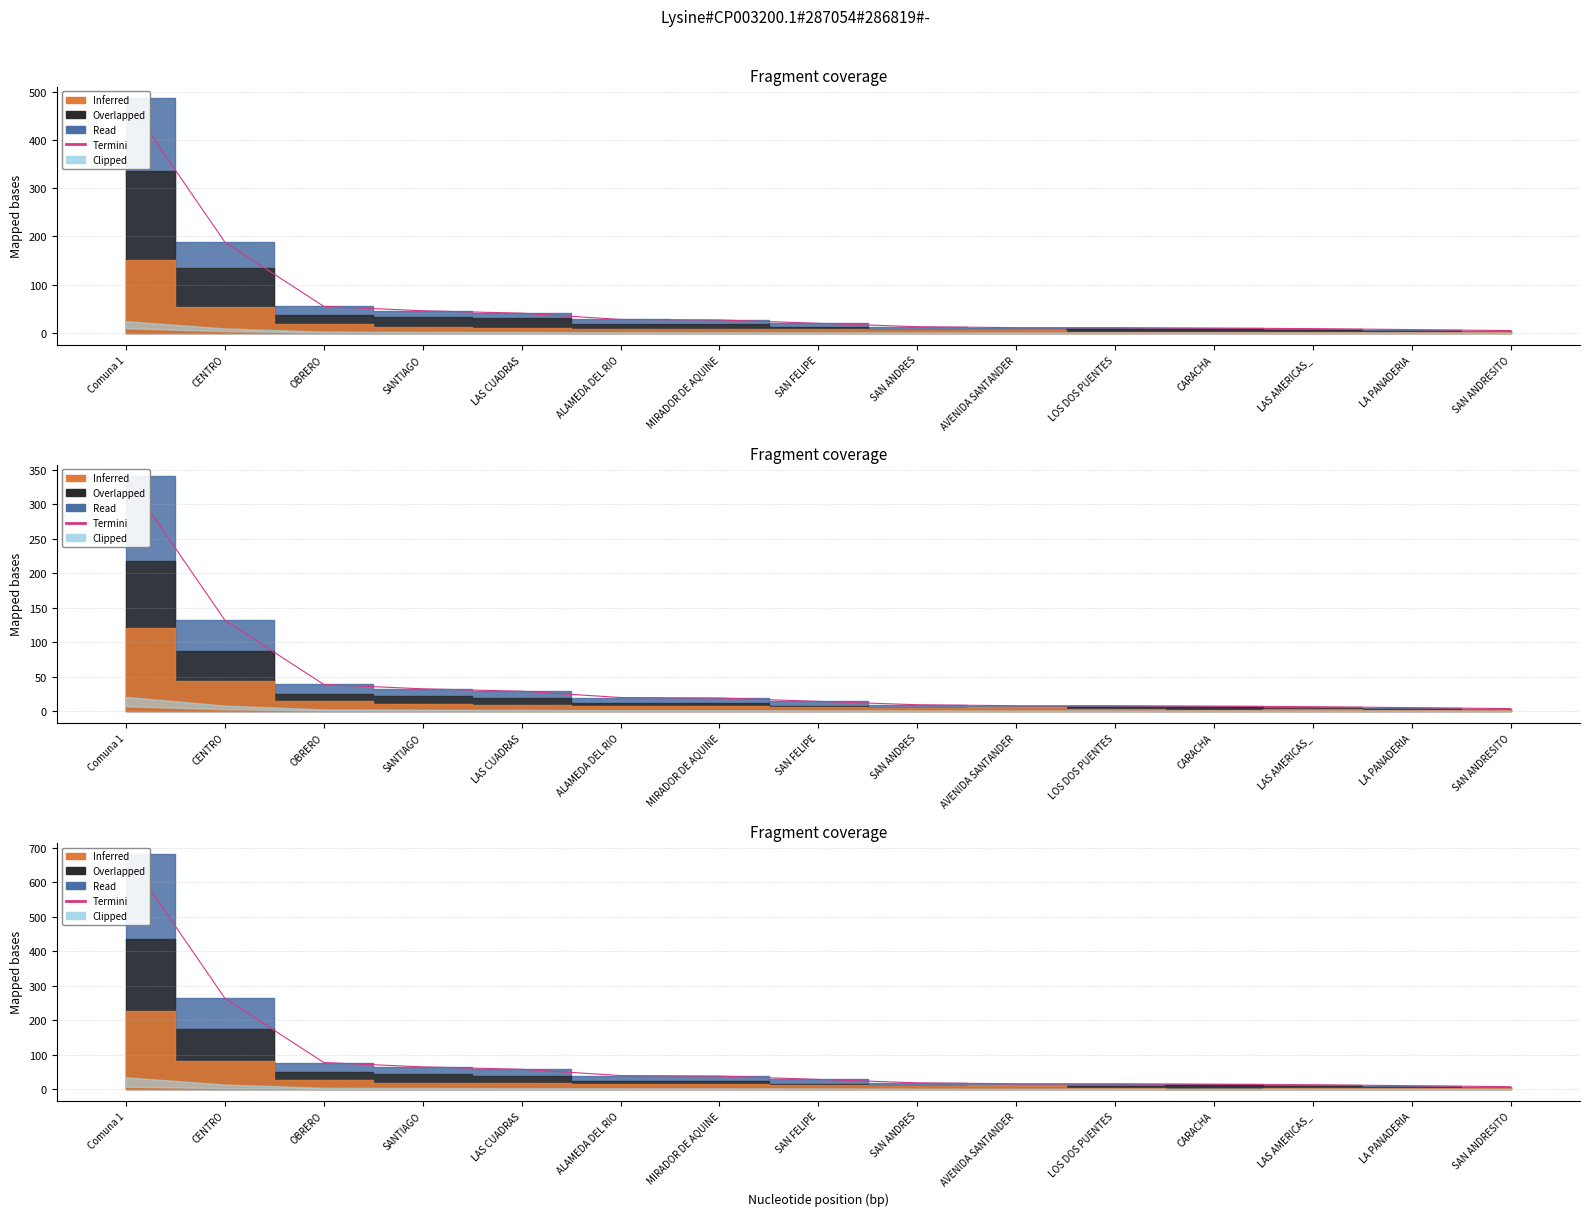

What is the sum of all values?

1339.8